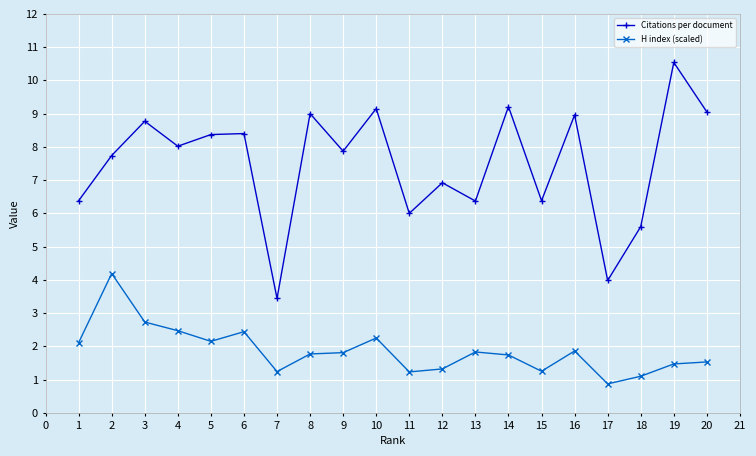

What is the total value across all series at 13?

8.2